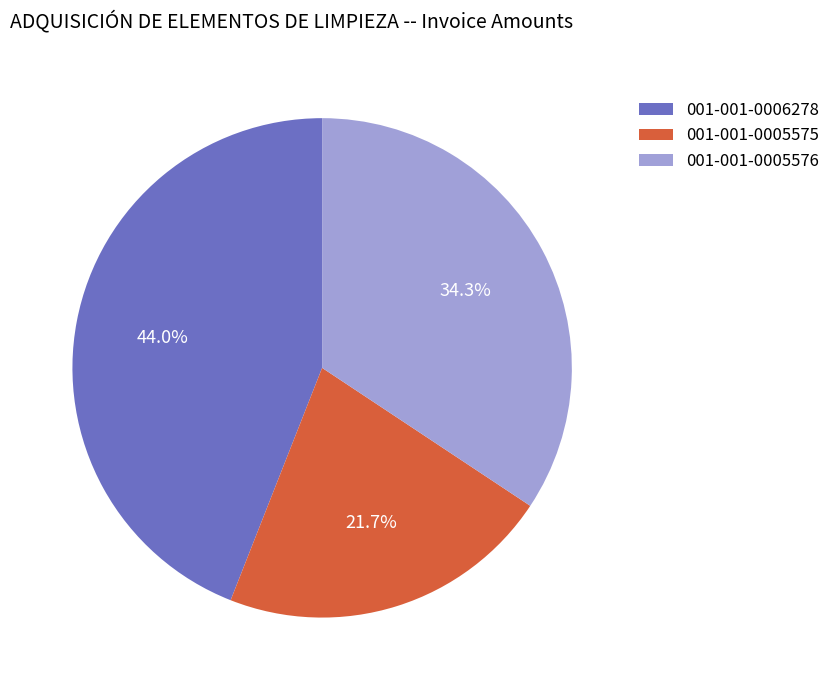

Combined, what portion of the pie is 001-001-0005575 and 001-001-0006278?

65.7%